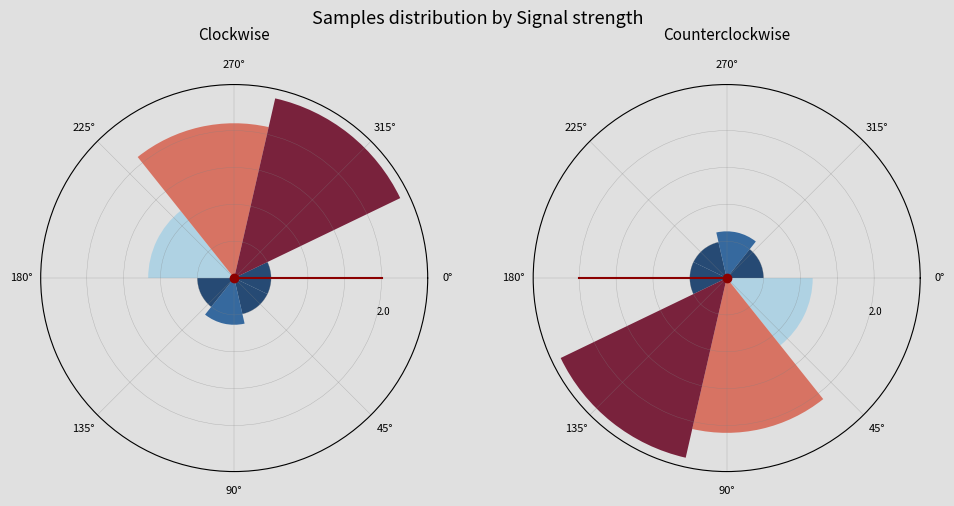

To the nearest percent, what is the difference between the largest and smallest slice percentages?

25%